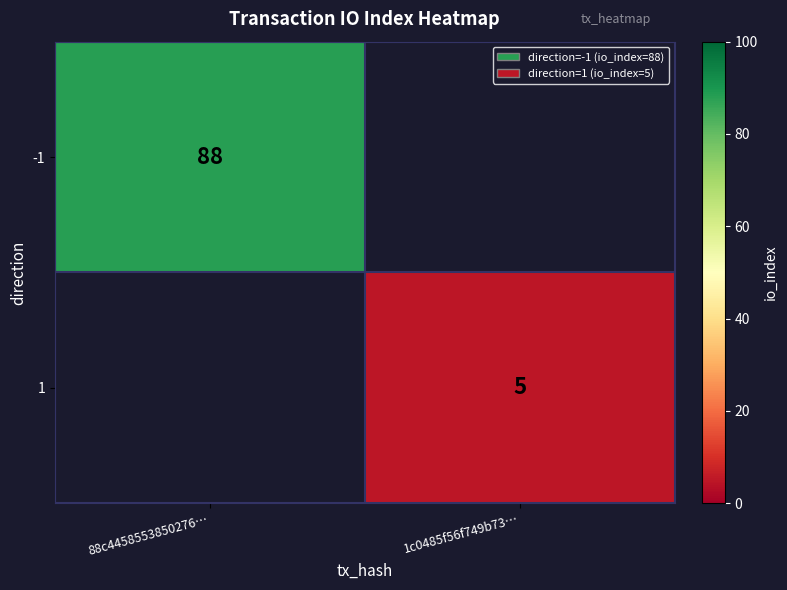

What is the greatest value displayed?

88.0